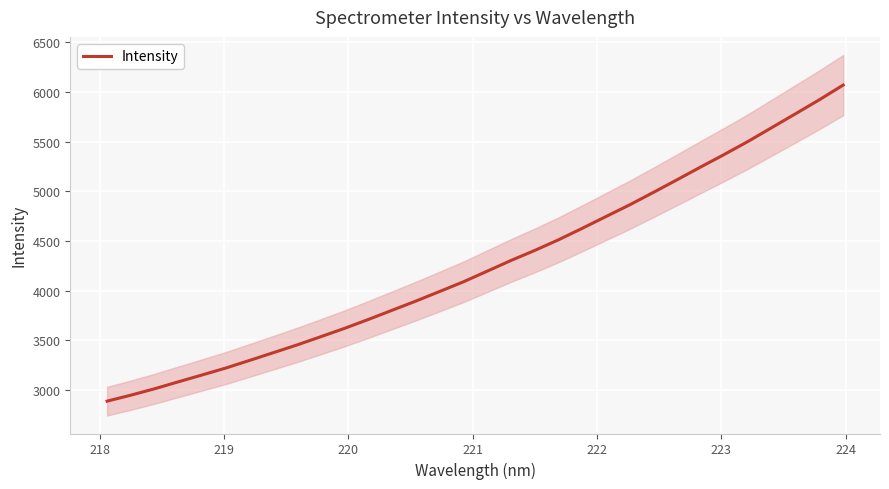

What is the lowest value of the Intensity series?

2886.9